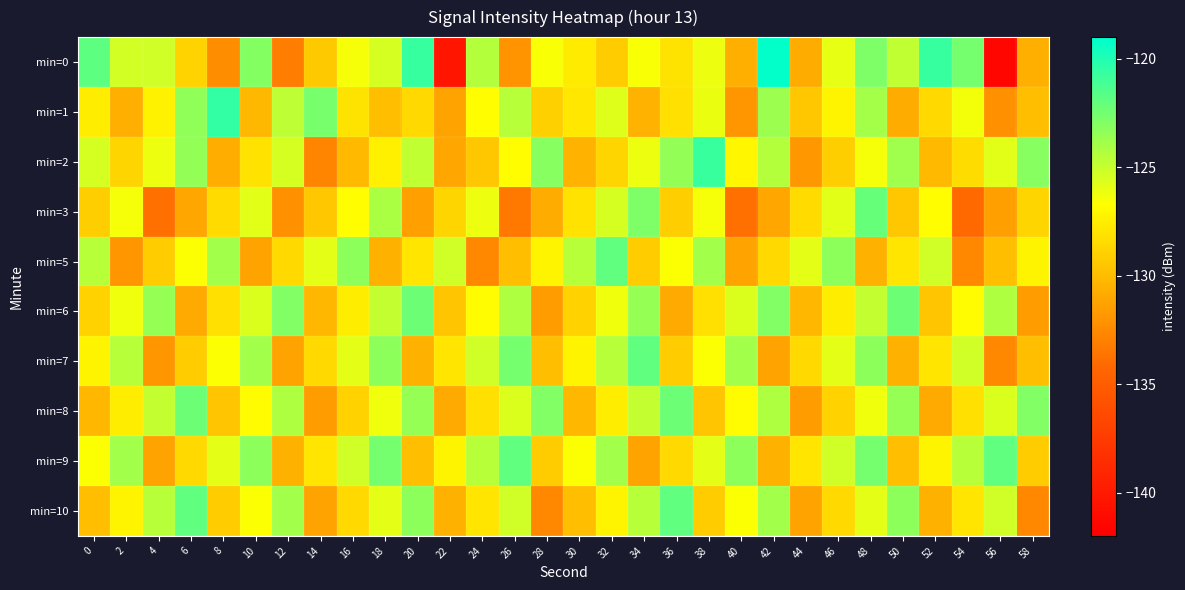

Reading right to left, extract all data points from this chart.

min=0: 58=-130.6	56=-141.5	54=-122.5	52=-120.7	50=-124.8	48=-122.8	46=-125.9	44=-130.9	42=-119.1	40=-130.6	38=-126.1	36=-128.0	34=-126.5	32=-129.2	30=-127.7	28=-126.5	26=-132.0	24=-124.4	22=-140.4	20=-120.6	18=-125.5	16=-126.4	14=-129.4	12=-133.1	10=-123.0	8=-132.3	6=-128.8	4=-125.2	2=-125.3	0=-121.9
min=1: 58=-129.9	56=-132.1	54=-126.3	52=-128.6	50=-130.8	48=-124.0	46=-127.2	44=-129.5	42=-123.7	40=-131.9	38=-126.0	36=-128.2	34=-130.5	32=-125.7	30=-127.9	28=-129.0	26=-124.6	24=-126.8	22=-131.2	20=-128.5	18=-129.9	16=-128.0	14=-122.6	12=-124.7	10=-130.2	8=-120.5	6=-123.4	4=-127.3	2=-130.6	0=-127.6
min=2: 58=-123.1	56=-125.8	54=-128.4	52=-130.1	50=-123.8	48=-126.4	46=-129.1	44=-131.8	42=-124.4	40=-127.1	38=-120.8	36=-123.4	34=-126.1	32=-128.8	30=-130.4	28=-123.1	26=-126.8	24=-129.4	22=-131.1	20=-124.8	18=-127.4	16=-130.1	14=-132.8	12=-125.4	10=-128.1	8=-130.8	6=-123.4	4=-126.1	2=-128.8	0=-125.4
min=3: 58=-128.8	56=-131.5	54=-134.1	52=-126.8	50=-129.5	48=-122.1	46=-125.8	44=-128.5	42=-131.1	40=-133.8	38=-126.5	36=-129.1	34=-122.8	32=-125.5	30=-128.1	28=-130.8	26=-133.5	24=-126.1	22=-128.8	20=-131.5	18=-124.1	16=-126.8	14=-129.5	12=-132.1	10=-125.8	8=-128.5	6=-131.1	4=-133.8	2=-126.5	0=-129.1
min=5: 58=-127.2	56=-129.9	54=-132.6	52=-125.2	50=-127.9	48=-130.6	46=-123.2	44=-125.9	42=-128.6	40=-131.2	38=-123.9	36=-126.6	34=-129.2	32=-121.9	30=-124.6	28=-127.2	26=-129.9	24=-132.6	22=-125.2	20=-127.9	18=-130.6	16=-123.2	14=-125.9	12=-128.6	10=-131.2	8=-123.9	6=-126.6	4=-129.2	2=-131.9	0=-124.6
min=6: 58=-131.6	56=-124.2	54=-126.9	52=-129.6	50=-122.2	48=-124.9	46=-127.6	44=-130.2	42=-122.9	40=-125.6	38=-128.2	36=-130.9	34=-123.6	32=-126.2	30=-128.9	28=-131.6	26=-124.2	24=-126.9	22=-129.6	20=-122.2	18=-124.9	16=-127.6	14=-130.2	12=-122.9	10=-125.6	8=-128.2	6=-130.9	4=-123.6	2=-126.2	0=-128.9
min=7: 58=-129.9	56=-132.6	54=-125.2	52=-127.9	50=-130.6	48=-123.2	46=-125.9	44=-128.6	42=-131.2	40=-123.9	38=-126.6	36=-129.2	34=-121.9	32=-124.6	30=-127.2	28=-129.9	26=-122.6	24=-125.2	22=-127.9	20=-130.6	18=-123.2	16=-125.9	14=-128.6	12=-131.2	10=-123.9	8=-126.6	6=-129.2	4=-131.9	2=-124.6	0=-127.2
min=8: 58=-122.9	56=-125.6	54=-128.2	52=-130.9	50=-123.6	48=-126.2	46=-128.9	44=-131.6	42=-124.2	40=-126.9	38=-129.6	36=-122.2	34=-124.9	32=-127.6	30=-130.2	28=-122.9	26=-125.6	24=-128.2	22=-130.9	20=-123.6	18=-126.2	16=-128.9	14=-131.6	12=-124.2	10=-126.9	8=-129.6	6=-122.2	4=-124.9	2=-127.6	0=-130.2
min=9: 58=-129.2	56=-121.9	54=-124.6	52=-127.2	50=-129.9	48=-122.6	46=-125.2	44=-127.9	42=-130.6	40=-123.2	38=-125.9	36=-128.6	34=-131.2	32=-123.9	30=-126.6	28=-129.2	26=-121.9	24=-124.6	22=-127.2	20=-129.9	18=-122.6	16=-125.2	14=-127.9	12=-130.6	10=-123.2	8=-125.9	6=-128.6	4=-131.2	2=-123.9	0=-126.6
min=10: 58=-132.6	56=-125.2	54=-127.9	52=-130.6	50=-123.2	48=-125.9	46=-128.6	44=-131.2	42=-123.9	40=-126.6	38=-129.2	36=-121.9	34=-124.6	32=-127.2	30=-129.9	28=-132.6	26=-125.2	24=-127.9	22=-130.6	20=-123.2	18=-125.9	16=-128.6	14=-131.2	12=-123.9	10=-126.6	8=-129.2	6=-121.9	4=-124.6	2=-127.2	0=-129.9